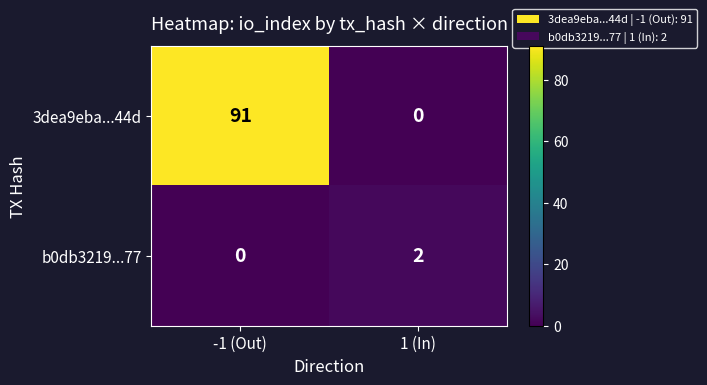

Which label corresponds to the largest value in the chart?

-1 (Out)